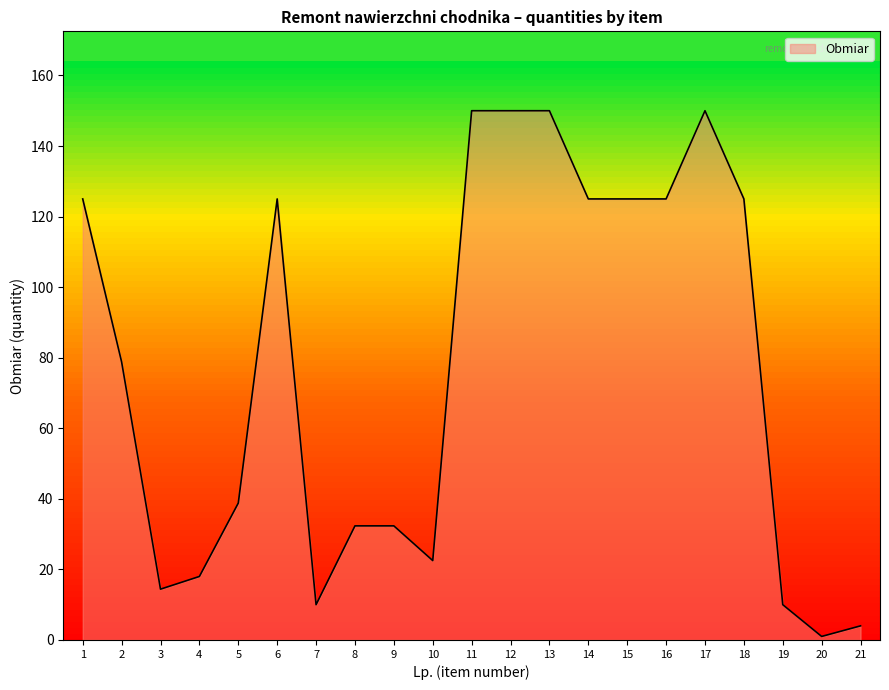

What is the difference between the second highest and second lowest values?

146.0